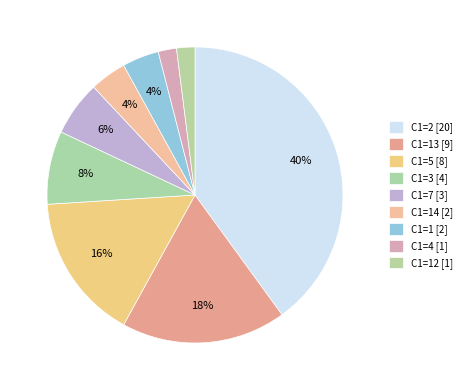

How many slices are in this pie chart?

9